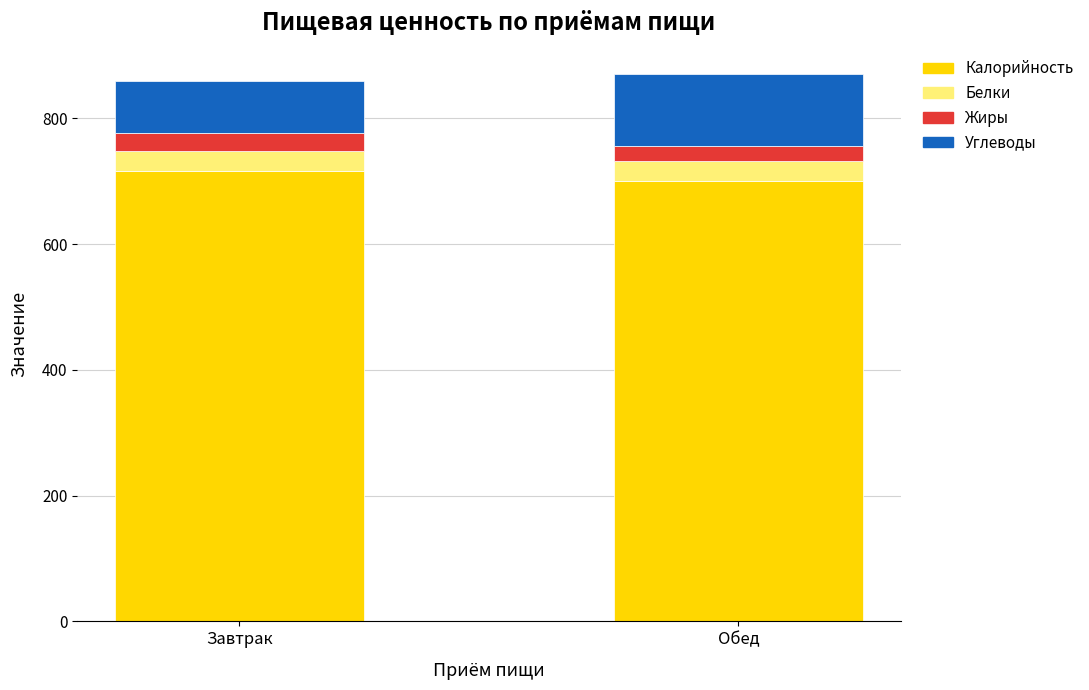

What are all the series names shown in the legend?

Калорийность, Белки, Жиры, Углеводы